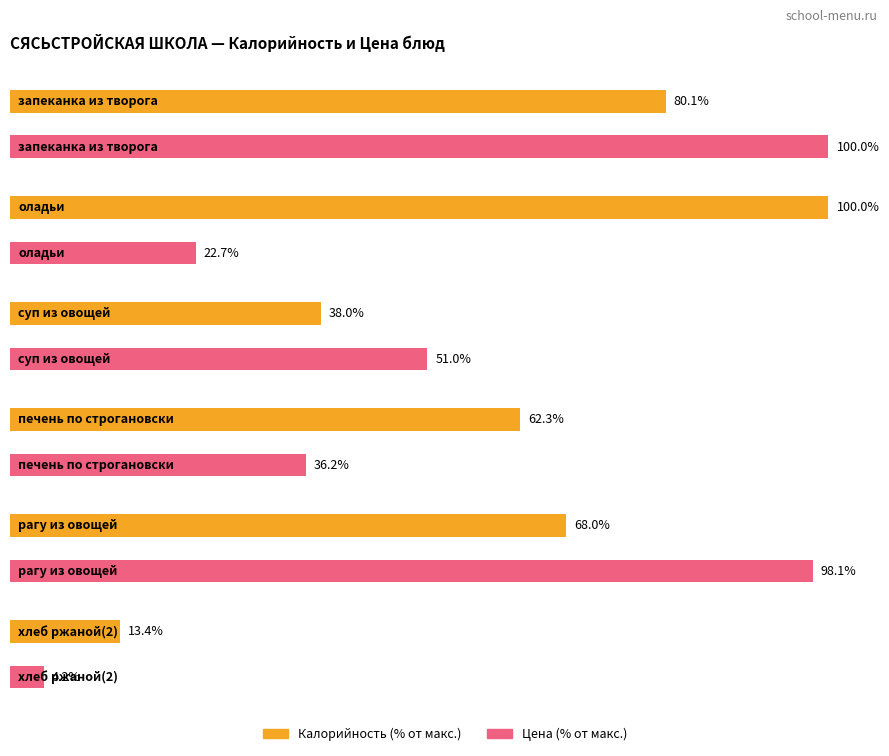

True or false: Цена has a value of 3.6 at оладьи.

False